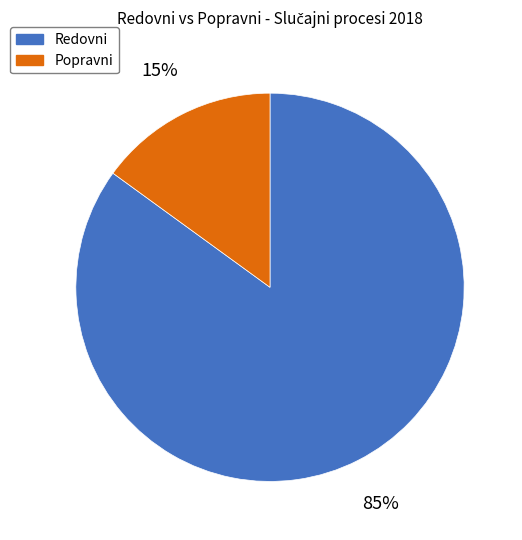

True or false: Redovni accounts for 1% of the total.

False